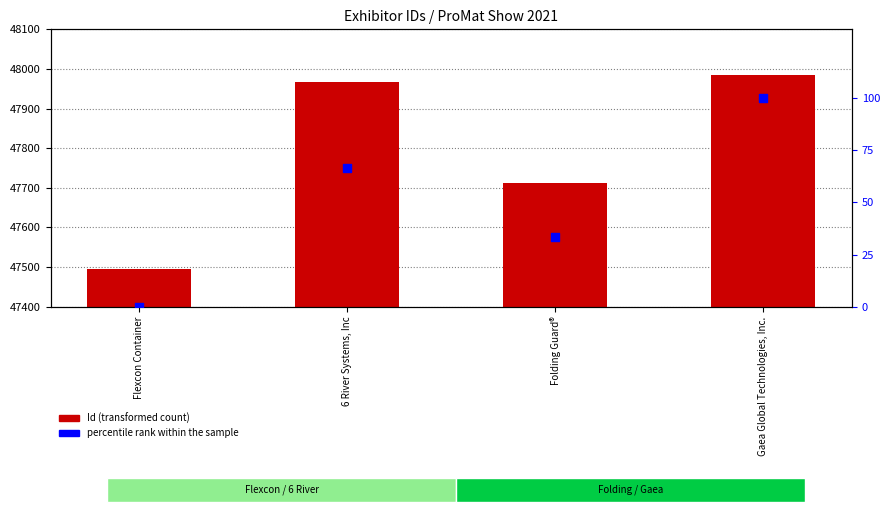

Is the value of percentile rank within the sample at Flexcon Container greater than the value of Id at Folding Guard®?

No